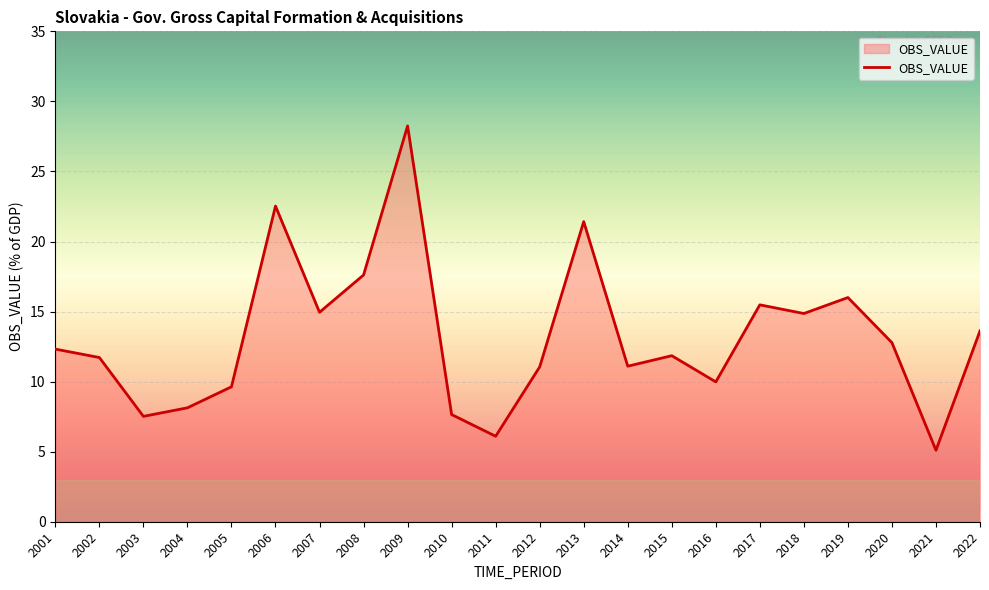

The chart shows a value of 21.4 at 2013. True or false?

True